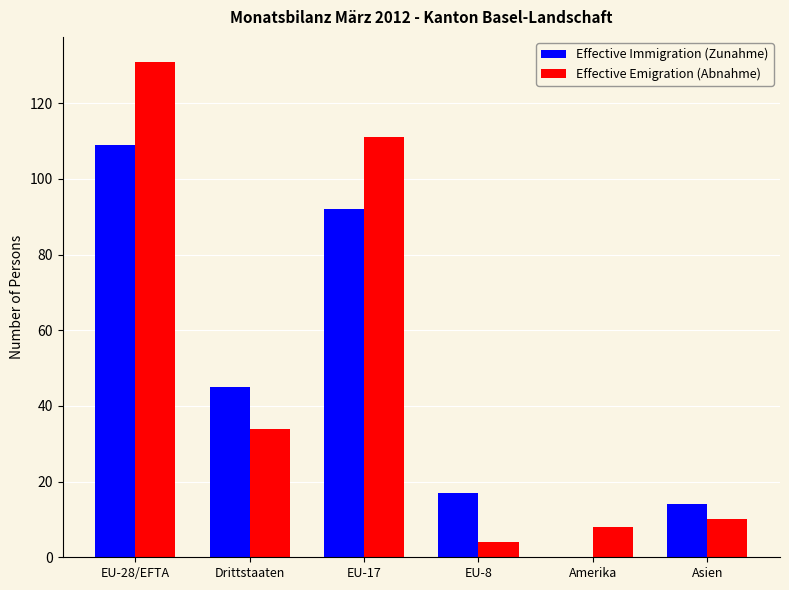

At which label does Effective Emigration (Abnahme) reach its peak?

EU-28/EFTA